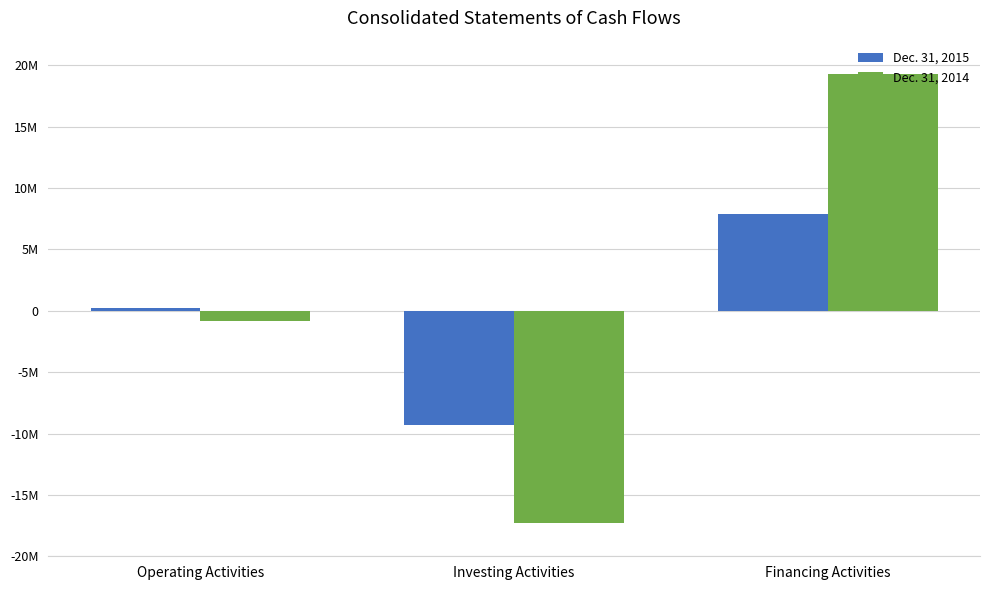

How many Dec. 31, 2015 values are between -9316985 and 7916911?

3